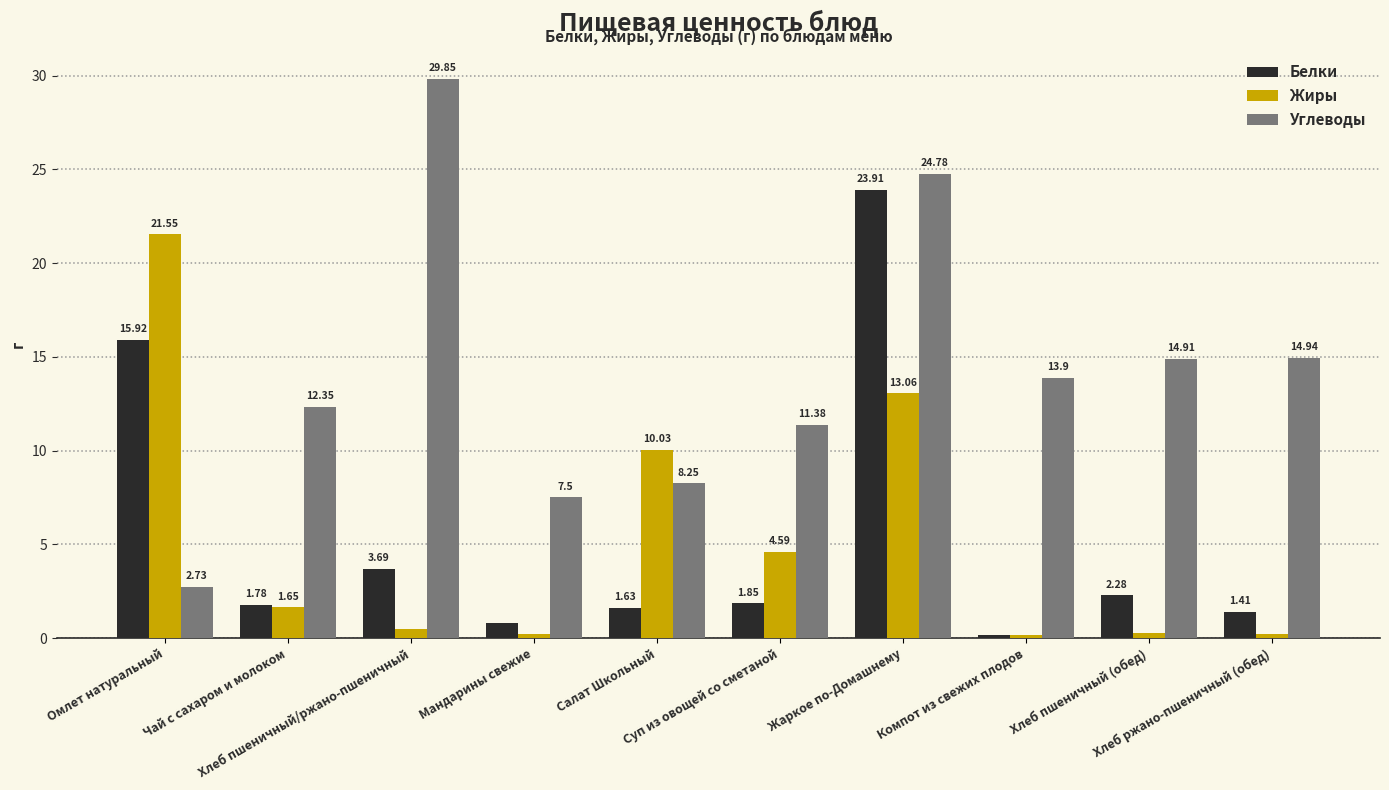

Which series has the largest range (max minus min)?

Углеводы